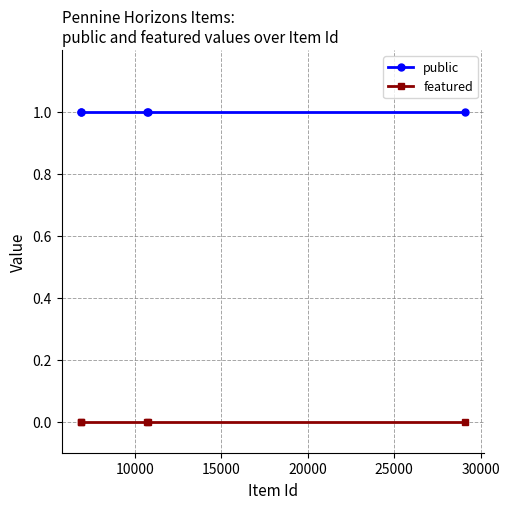

What is the sum of all public values?

5